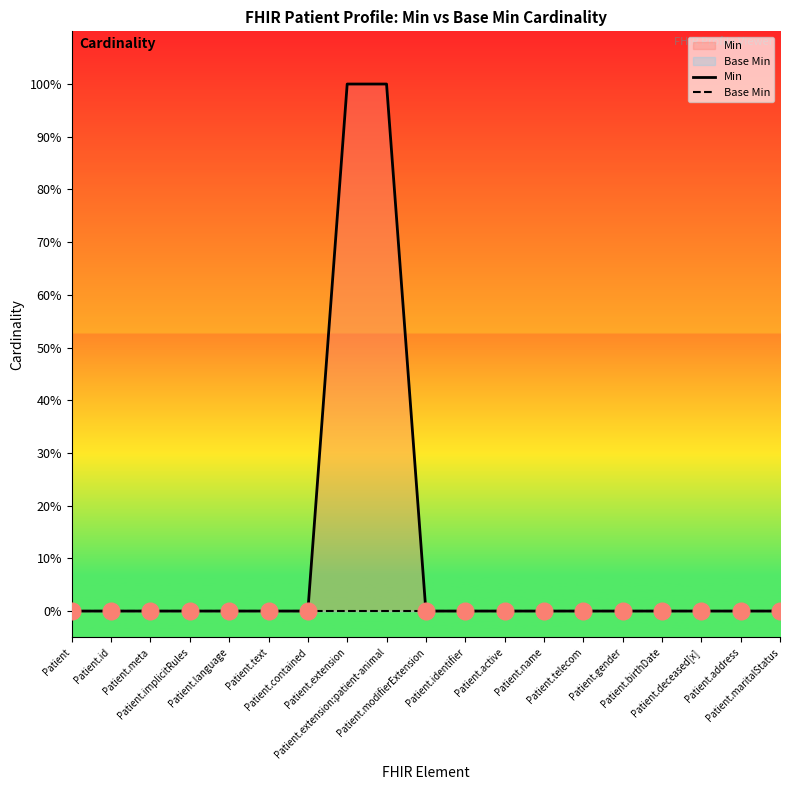

Which label corresponds to the smallest value in the chart?

Patient